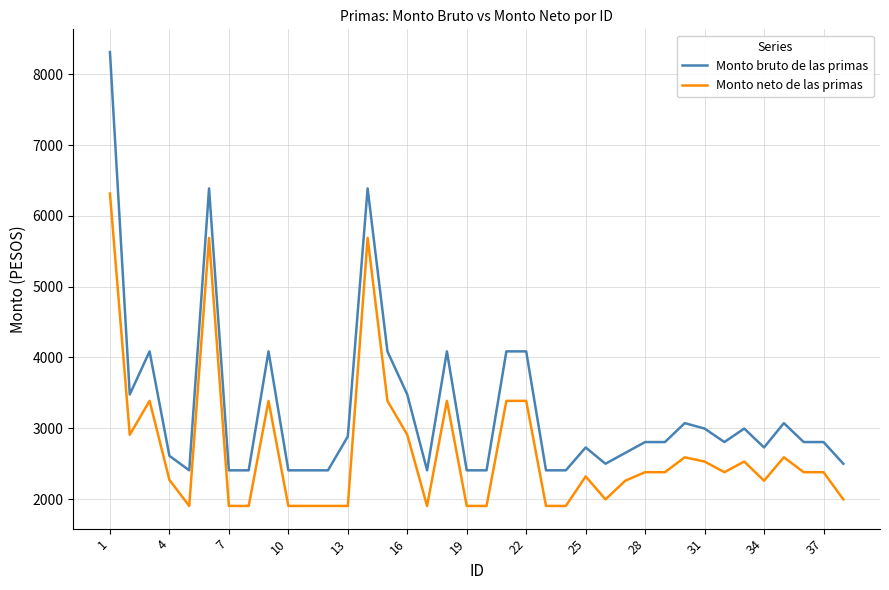

True or false: Monto bruto de las primas and Monto neto de las primas intersect in this chart.

False